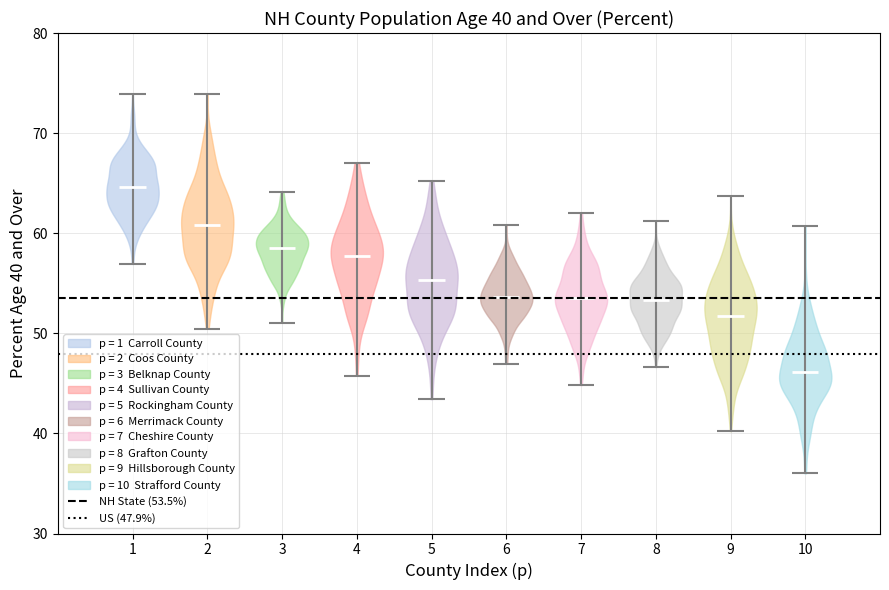

Which violin has the highest median line?

1